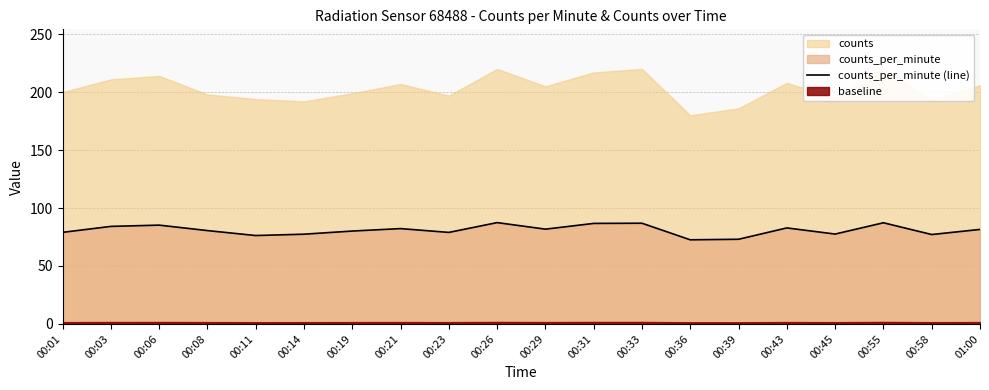

The counts_per_minute (line) series shows 130.0 at 00:36. True or false?

False